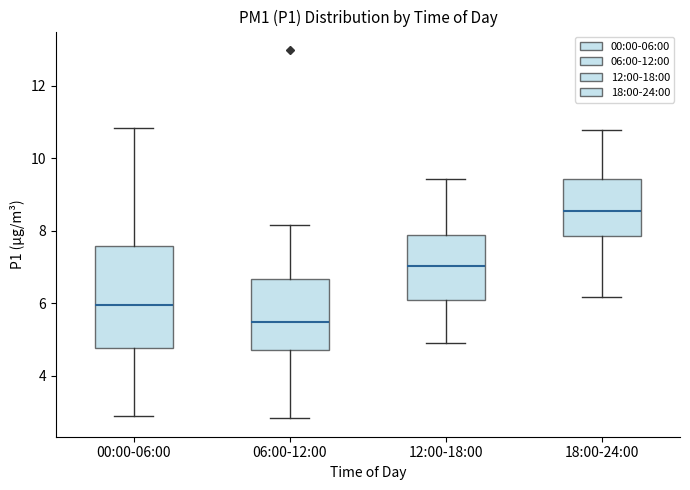

Reading left to right, read every box against the y-axis: the position of its median line, the range the box covers, and the ends of its whiskers. The values are not printed on the chart, so give them approximately, as read against the axis.

00:00-06:00: median 6.0, box 4.8 to 7.6, whiskers 3.0 to 10.8
06:00-12:00: median 5.4, box 4.8 to 6.6, whiskers 2.8 to 8.2
12:00-18:00: median 7.0, box 6.2 to 7.8, whiskers 5.0 to 9.4
18:00-24:00: median 8.6, box 7.8 to 9.4, whiskers 6.2 to 10.8